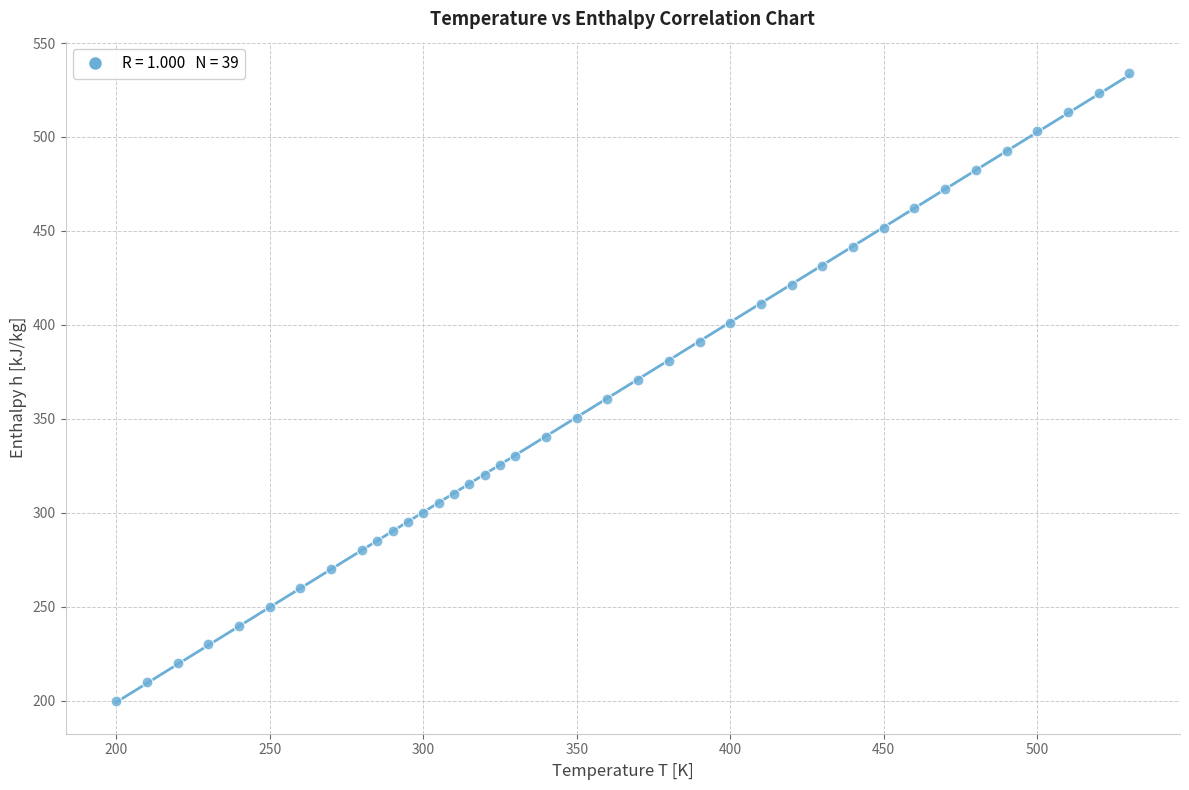

What is the range of X values (max minus min)?

330.0